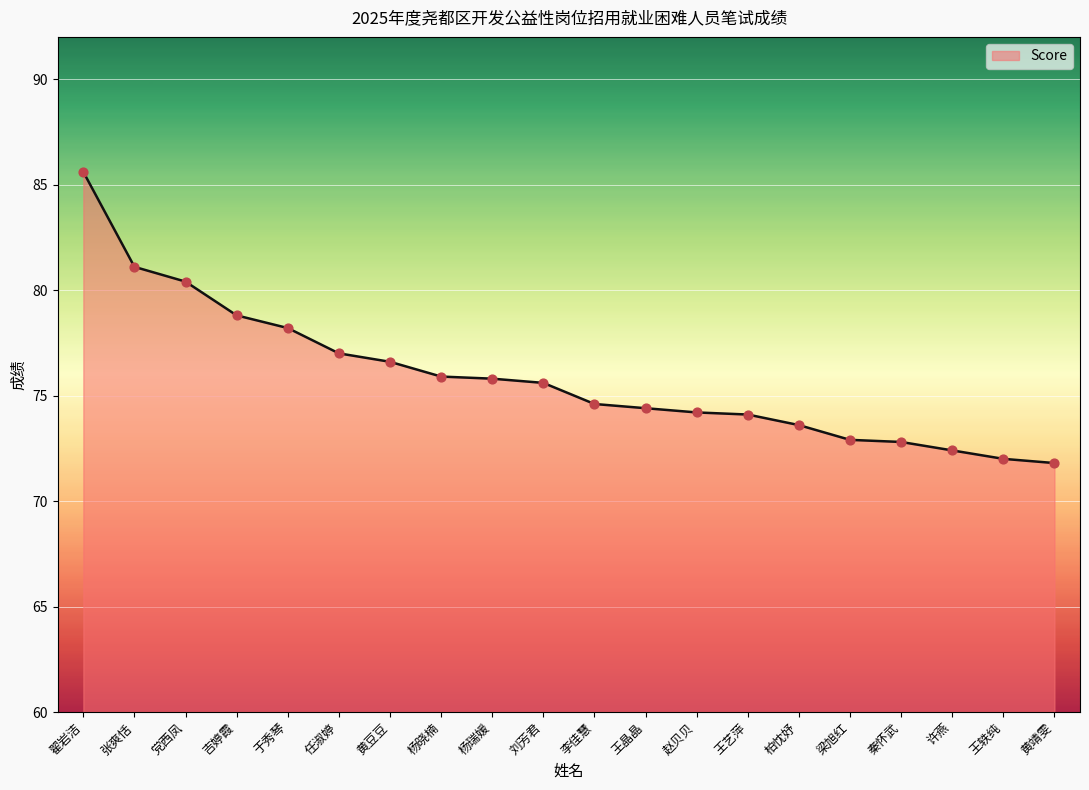

What is the ratio of the value at 党西凤 to the value at 翟岩洁?

0.9